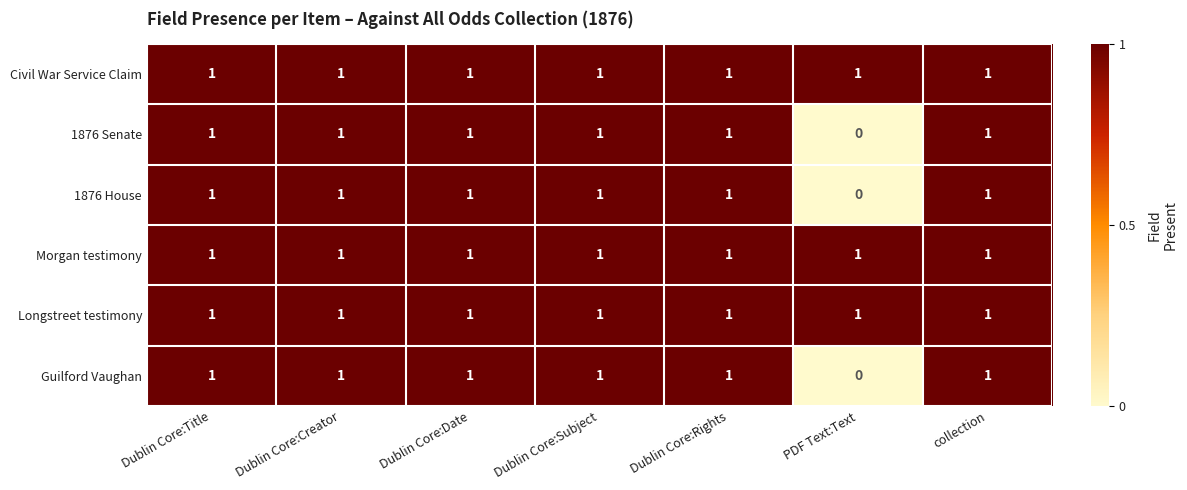

Which label corresponds to the smallest value in the chart?

PDF Text:Text